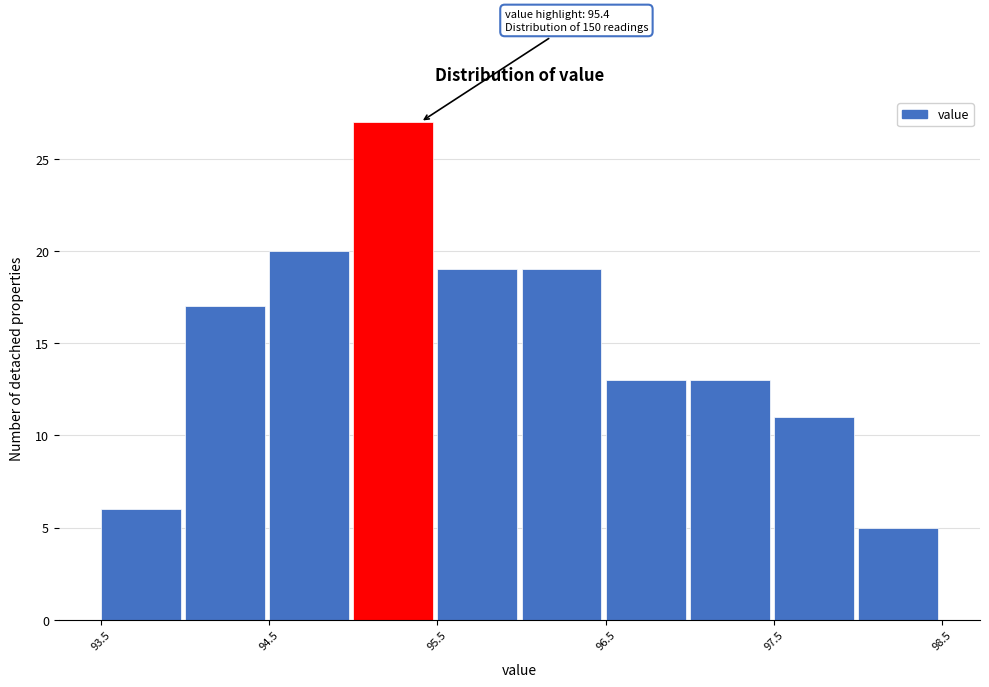

Over which range of the x-axis is the bar tallest?

95.0 to 95.5